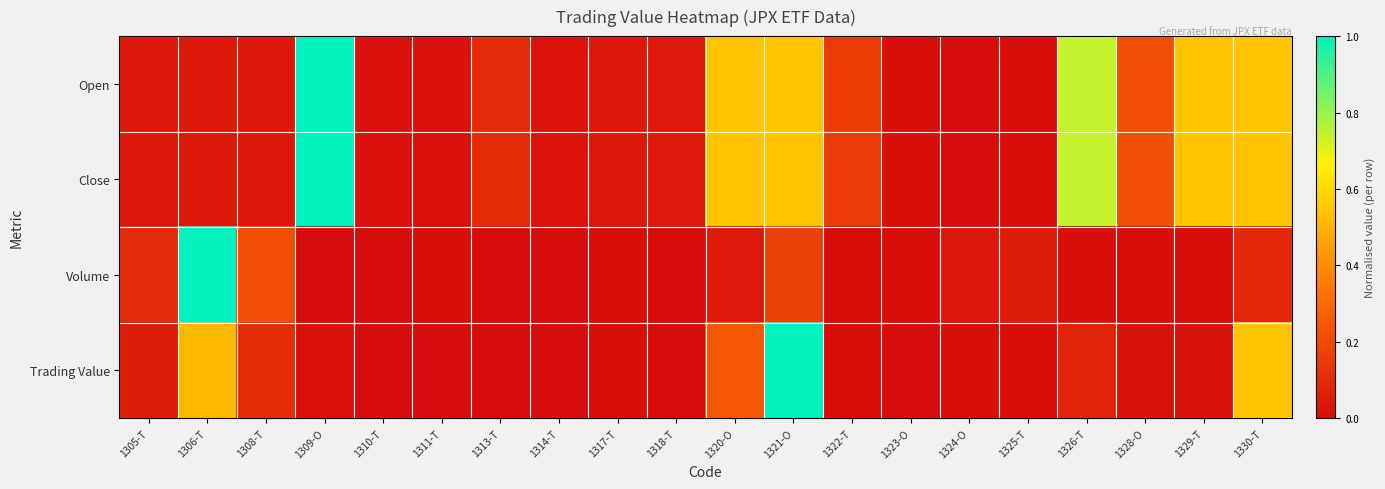

At how many categories does at least one series exceed 0?

20